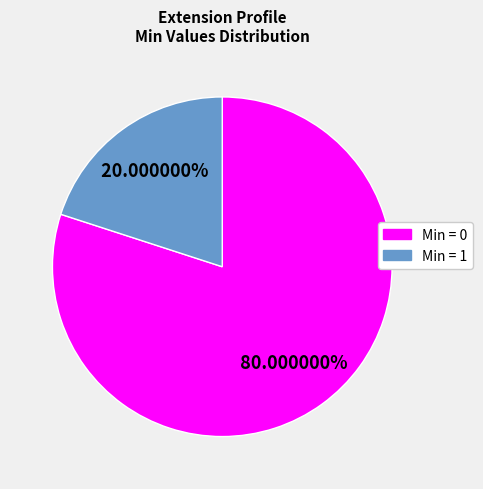

Does any single category account for the majority?

Yes